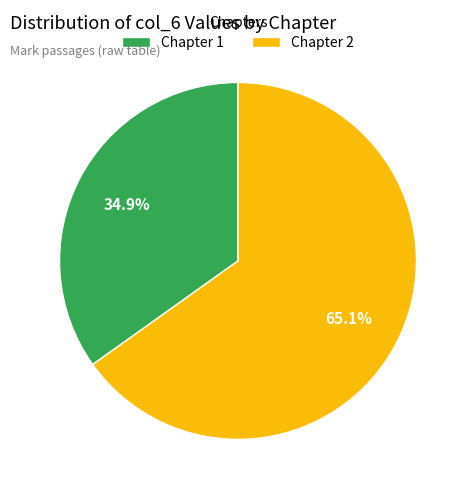

What is the ratio of the value at Chapter 1 to the value at Chapter 2?

0.5